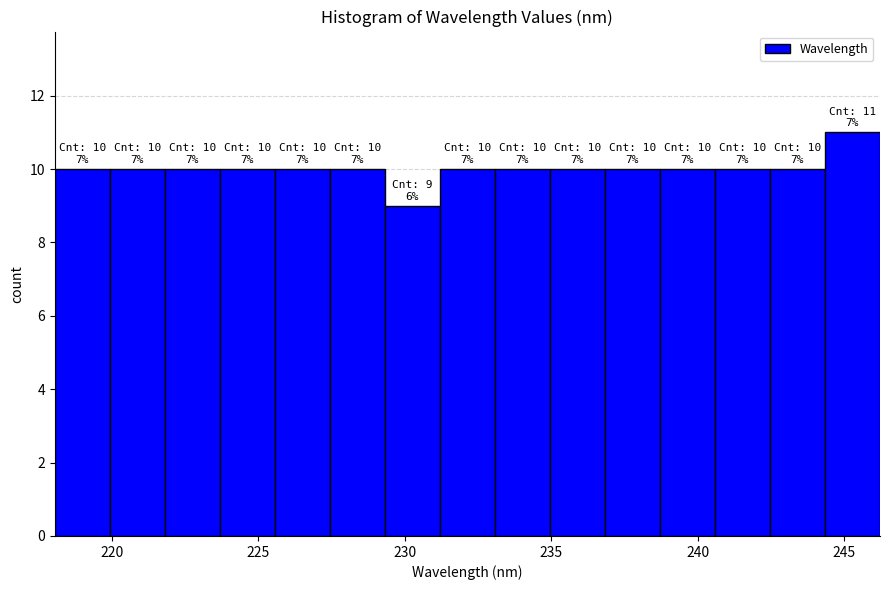

Around what value on the x-axis is the tallest bar? Give the approximate position of its centre, as read against the axis.

245.5